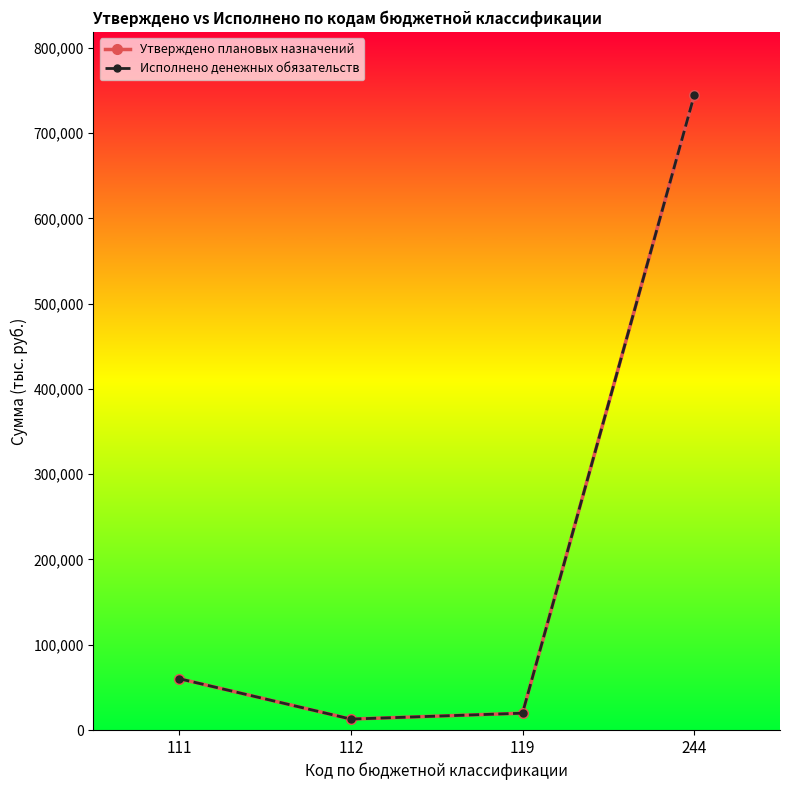

What is the difference between the second highest and minimum values in the Исполнено денежных обязательств series?

47383.3